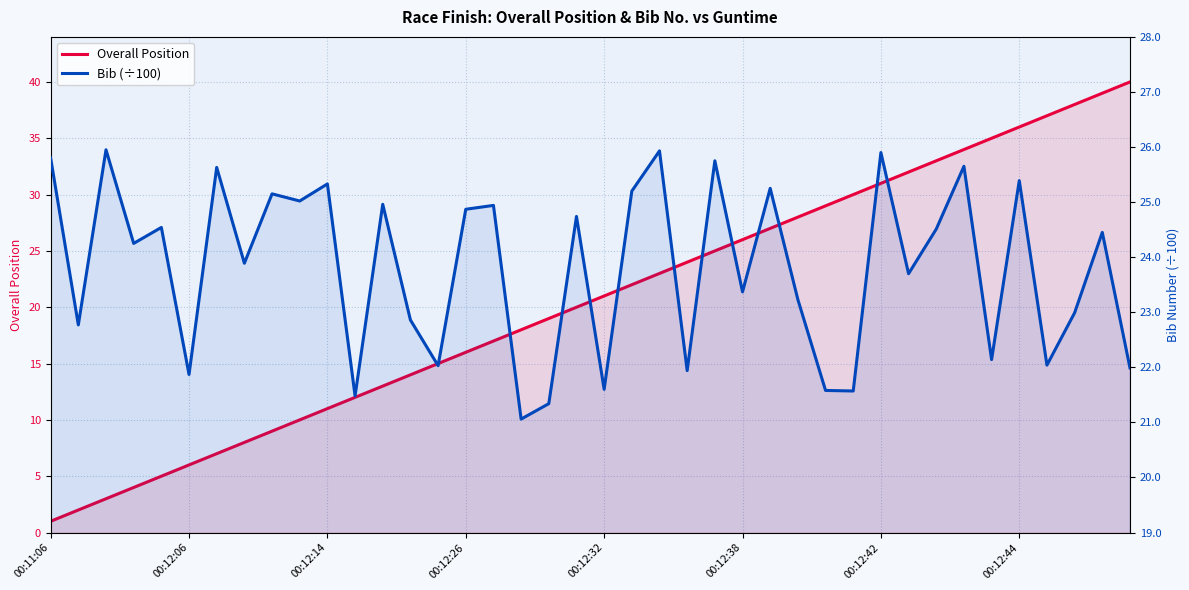

How many interior local peaks does the Bib (÷100) series have?

15